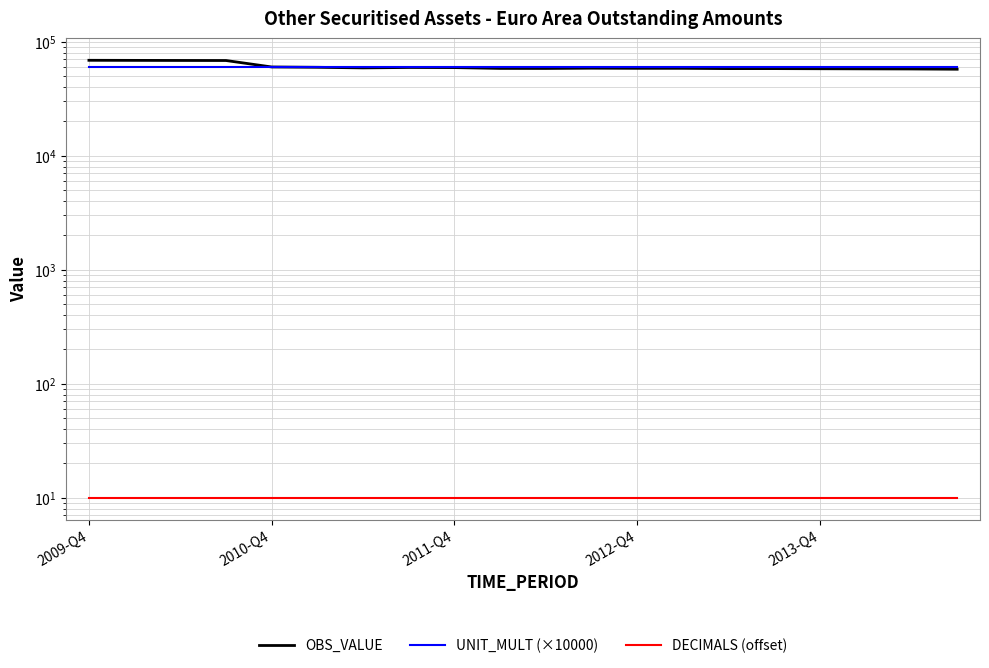

Does the chart have visible grid lines?

Yes